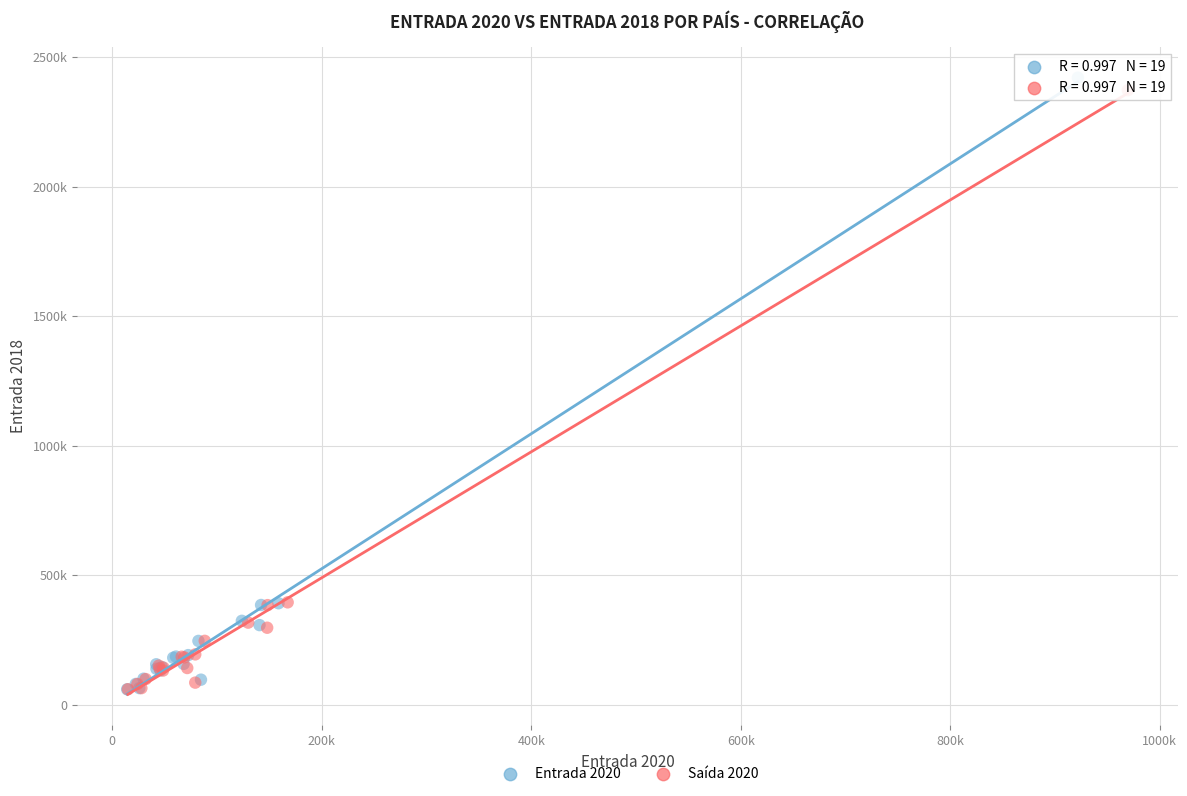

Which series contains the highest Y value?

Entrada 2020